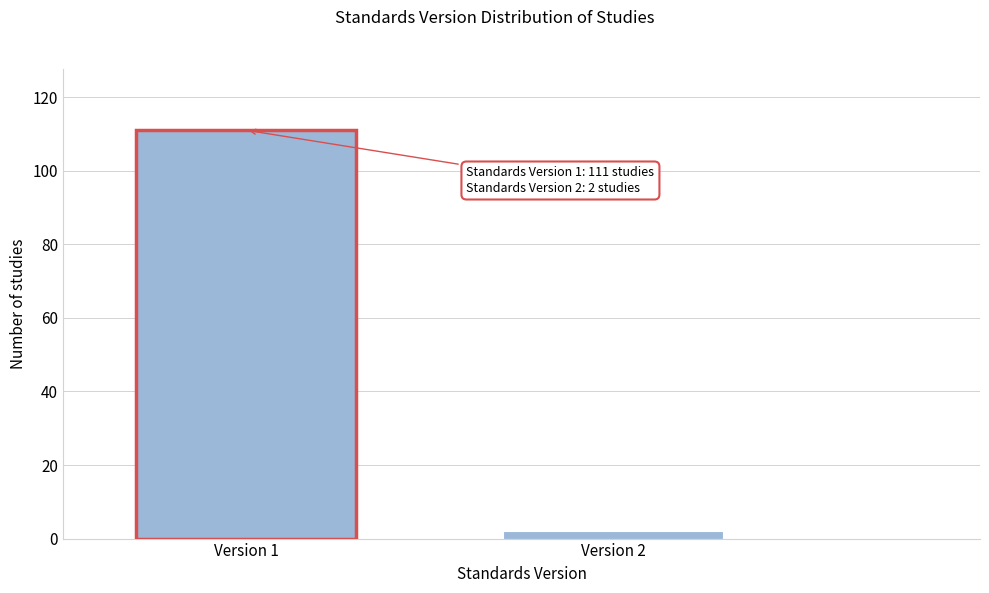

Reading right to left, list all the values displayed in this chart.

2	111